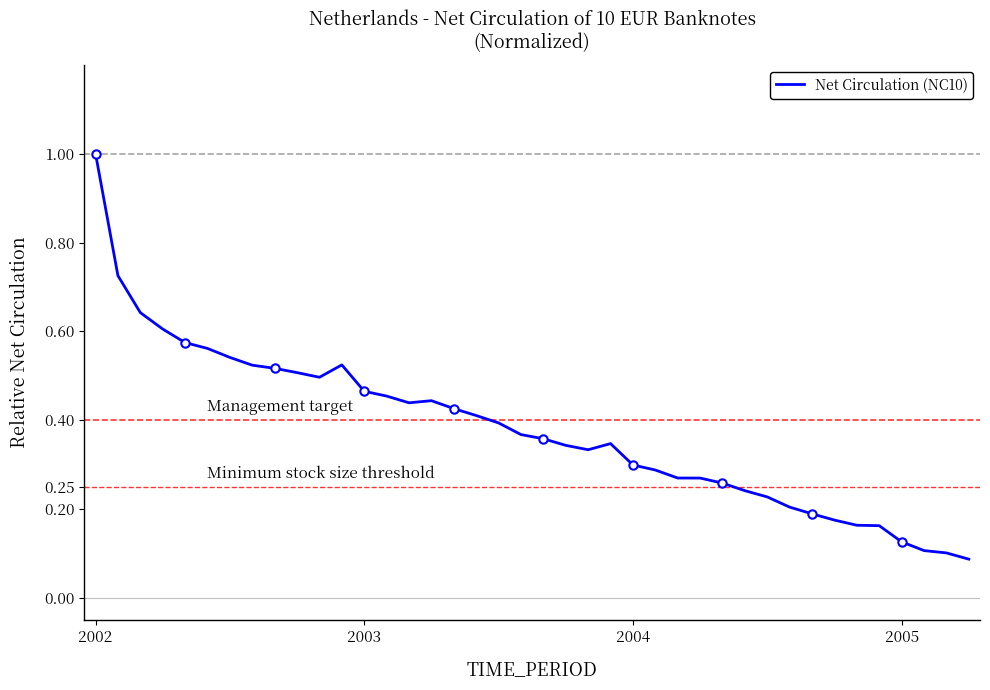

How many data points does each series have?

40